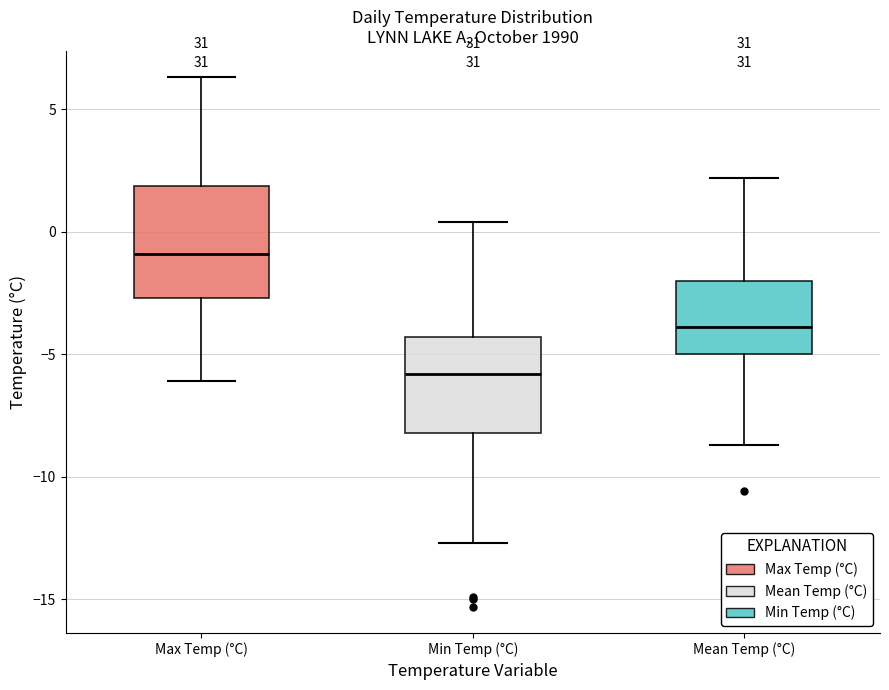

Where is the upper edge of the box for Min Temp (°C) on the y-axis? The values are not printed on the chart, so give them approximately, as read against the axis.

-4.5